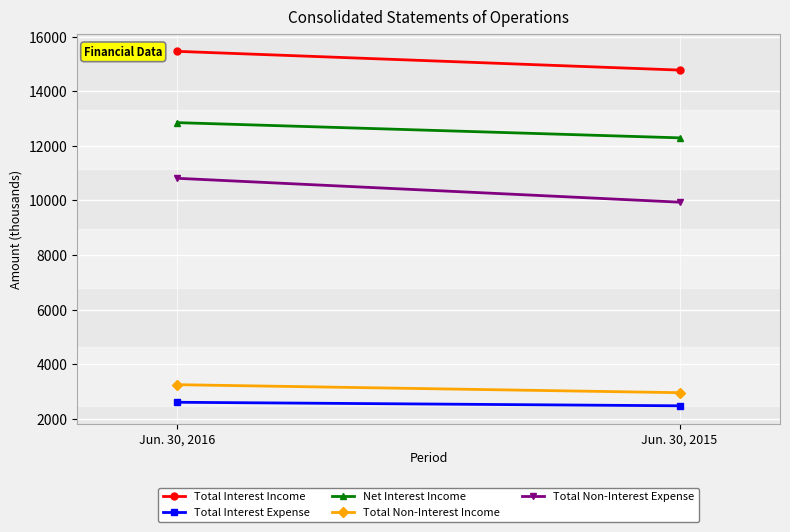

How many Total Non-Interest Expense values are between 9936 and 10810?

2